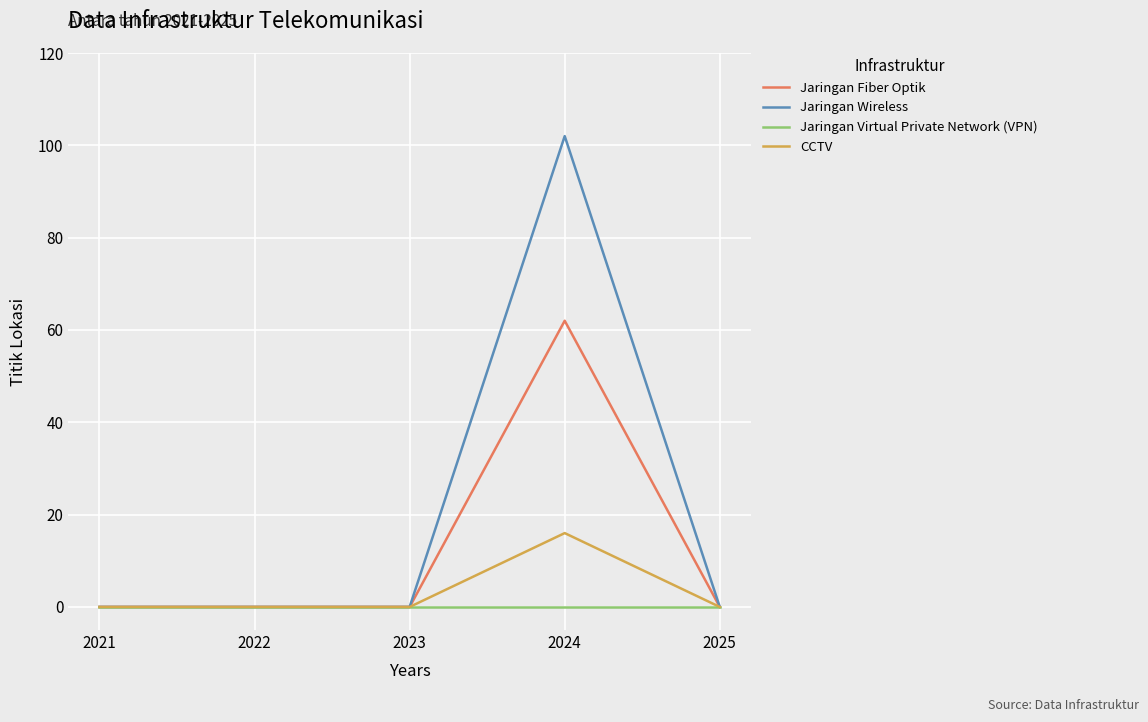

Does the chart display data point markers on the line(s)?

No